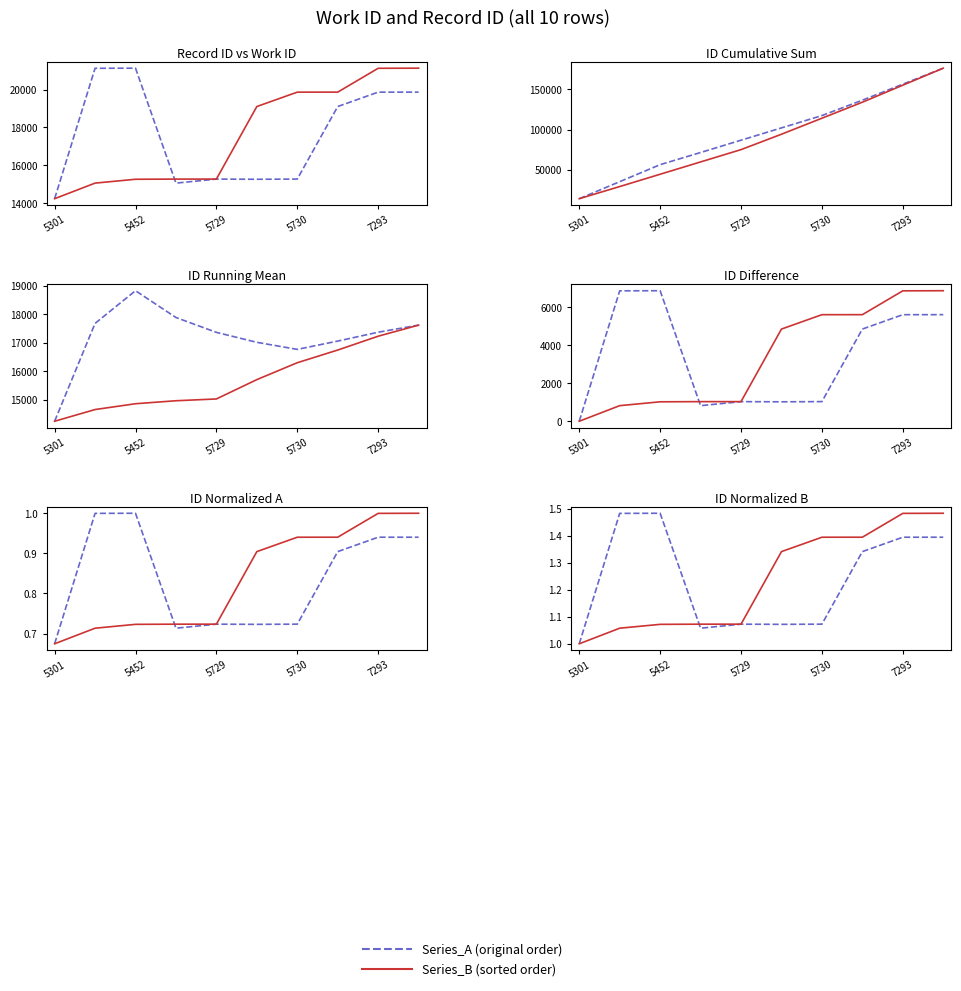

What position from the left is 7293?

9